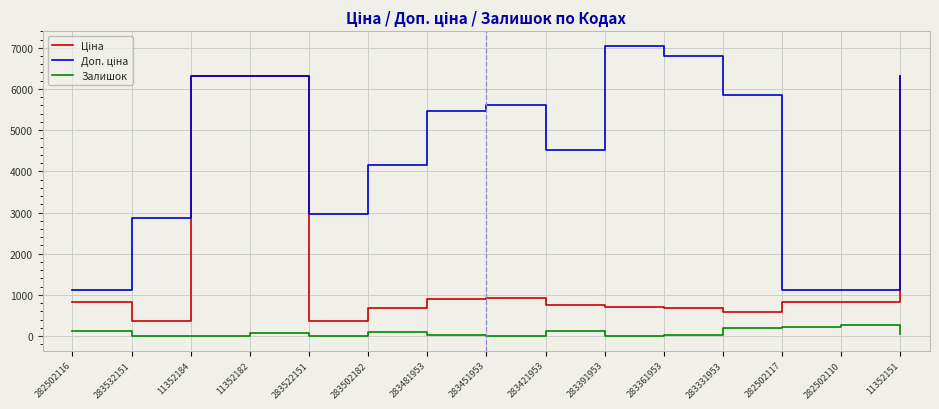

What is the greatest value displayed?

7051.3